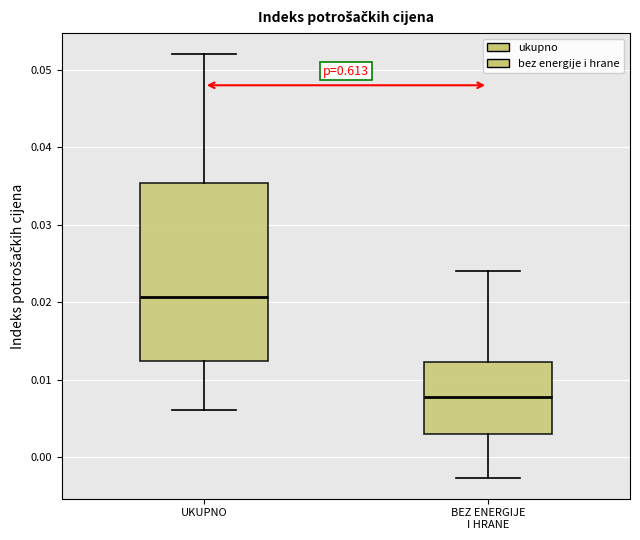

Which box's median line is the lowest?

BEZ ENERGIJE I HRANE